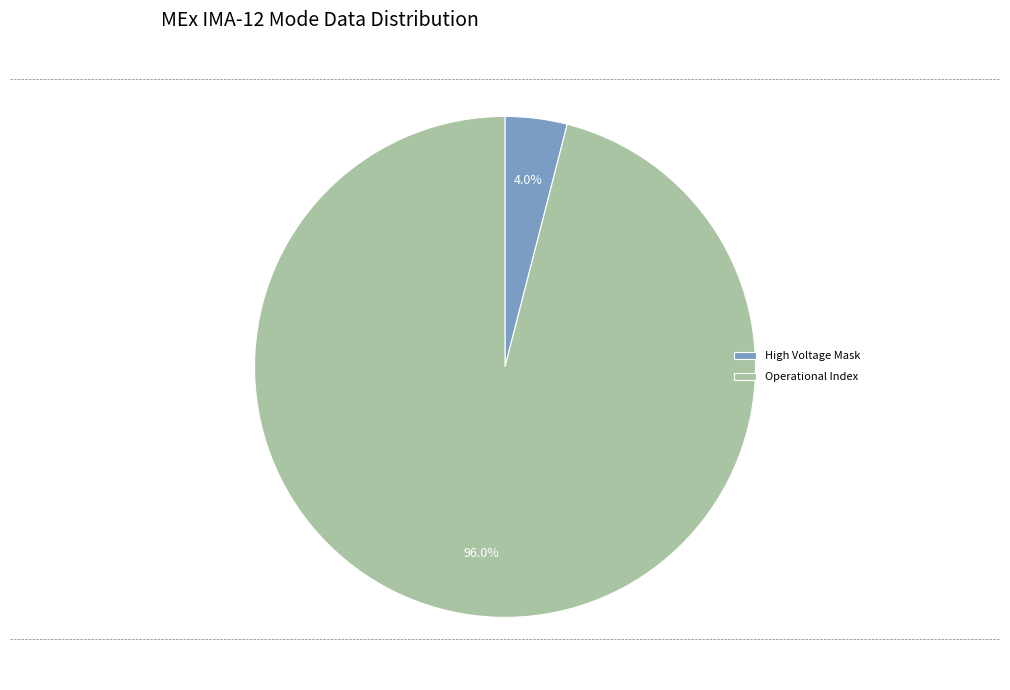

Which slice is the largest?

Operational Index